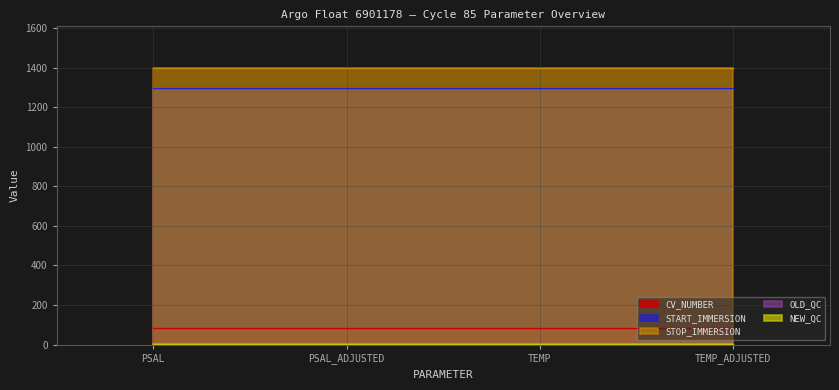

Which has a higher value, TEMP_ADJUSTED or TEMP?

TEMP_ADJUSTED